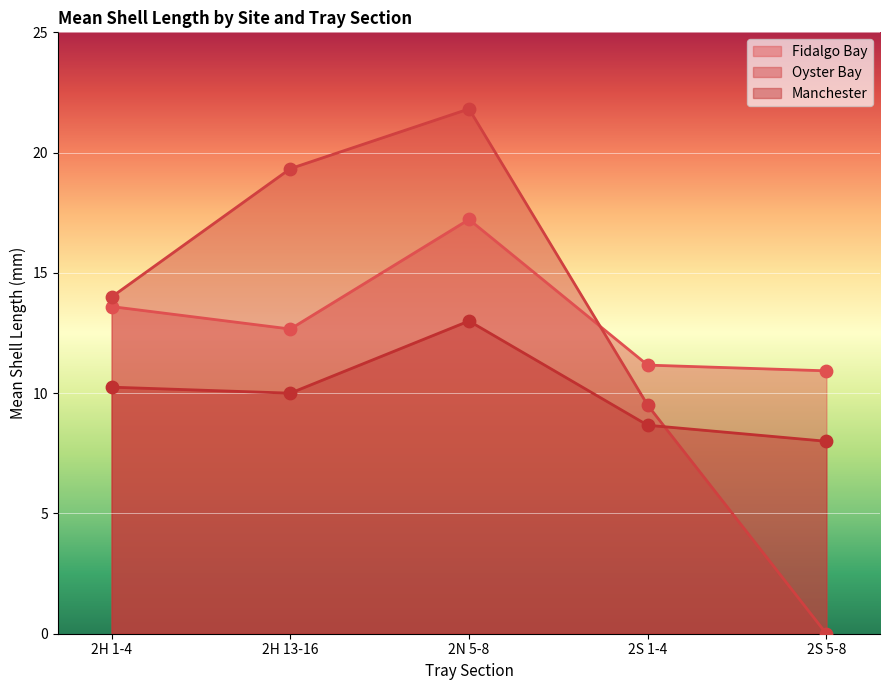

Which series contains the highest Y value?

Oyster Bay